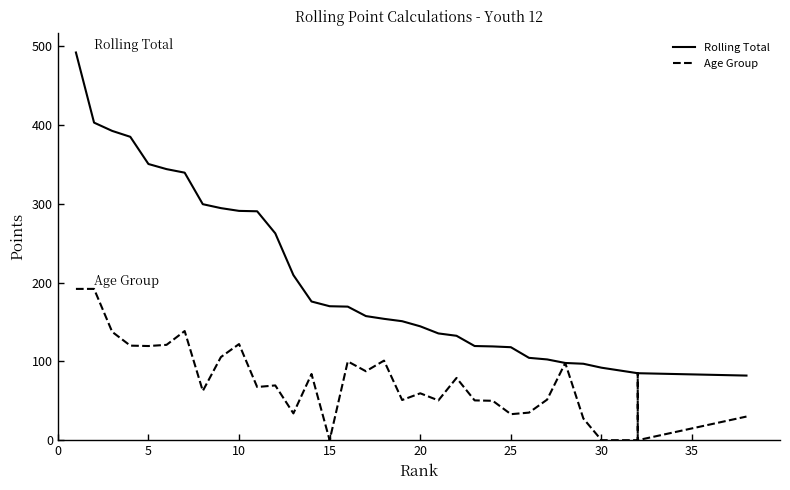

List the series in order of their peak value, lowest first.

Age Group, Rolling Total